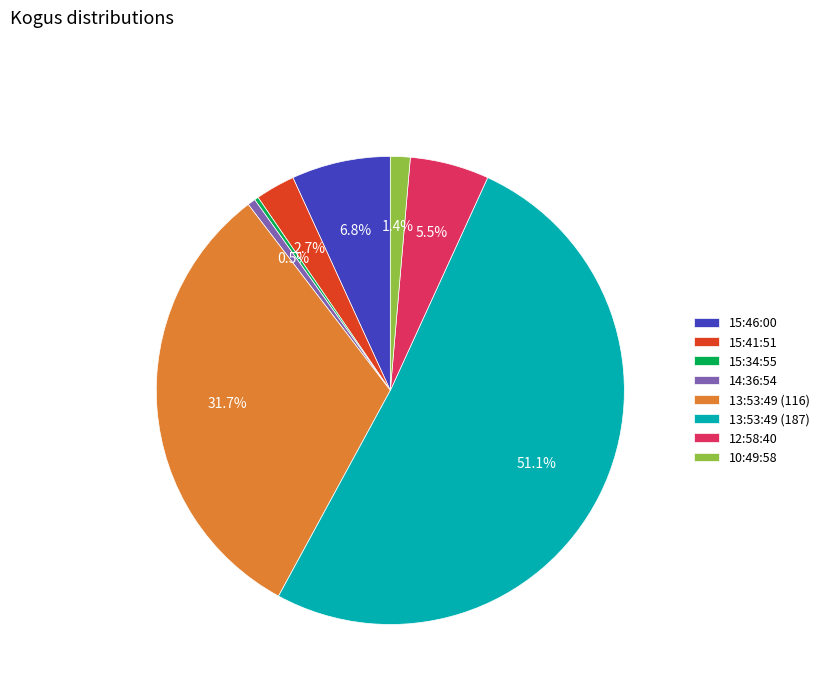

What is the largest slice in the pie chart?

13:53:49 (187)